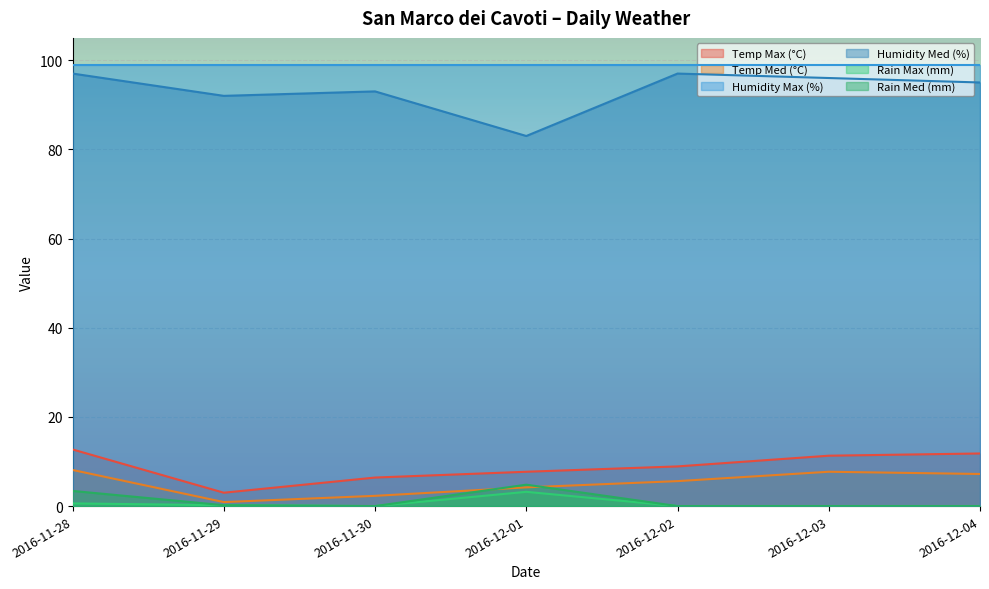

Which series has the largest range (max minus min)?

Humidity Med (%)